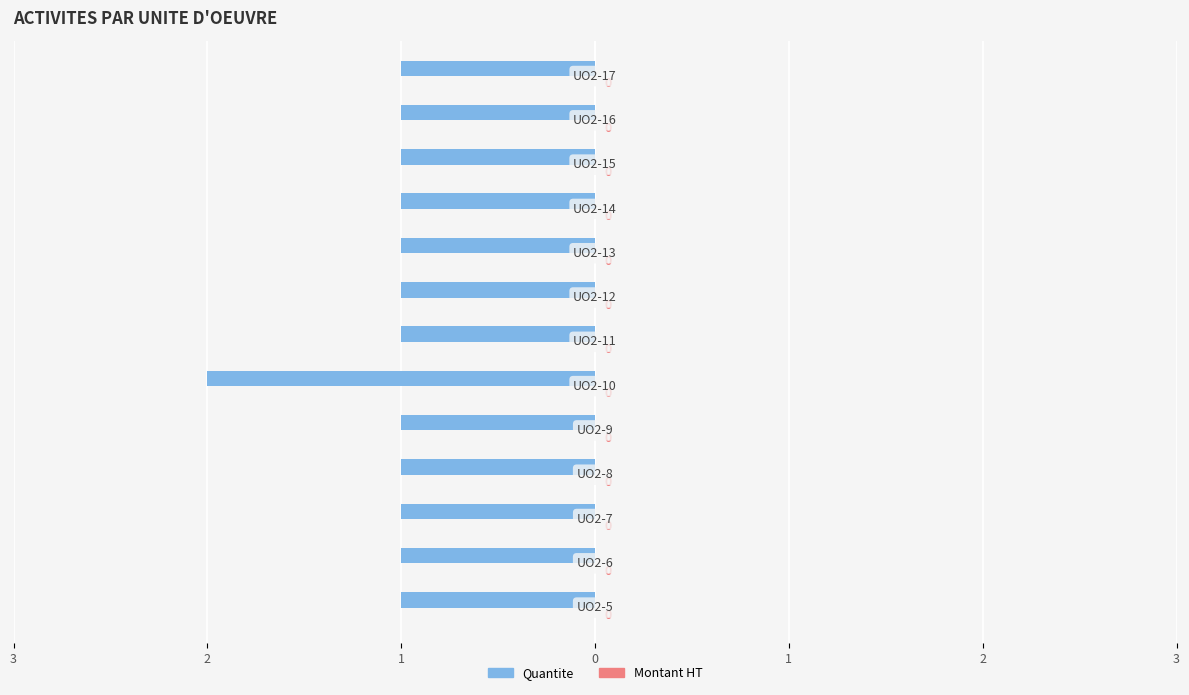

Does the chart contain any negative values?

Yes